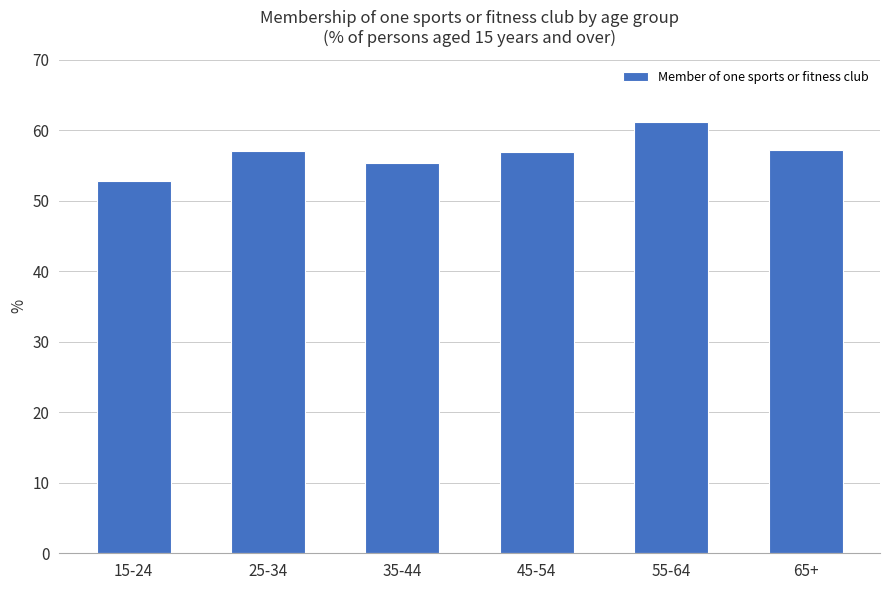

The value at 45-54 is 84.7. True or false?

False